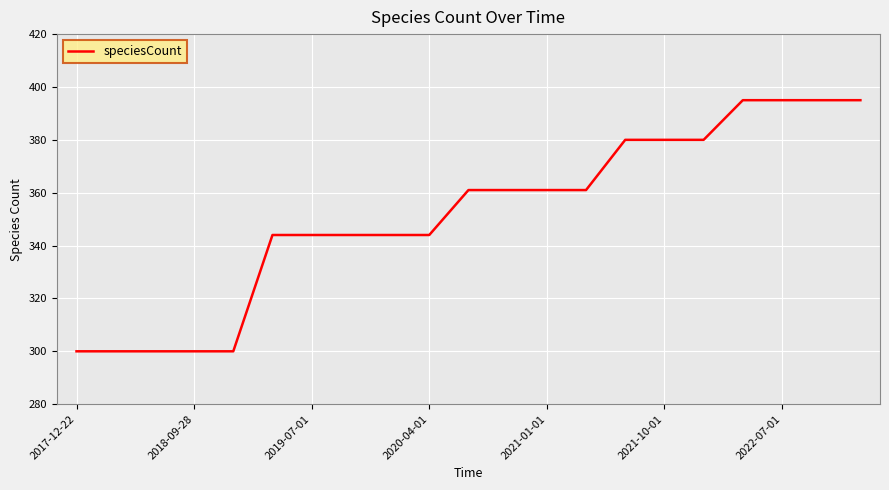

What is the maximum value shown in the chart?

395